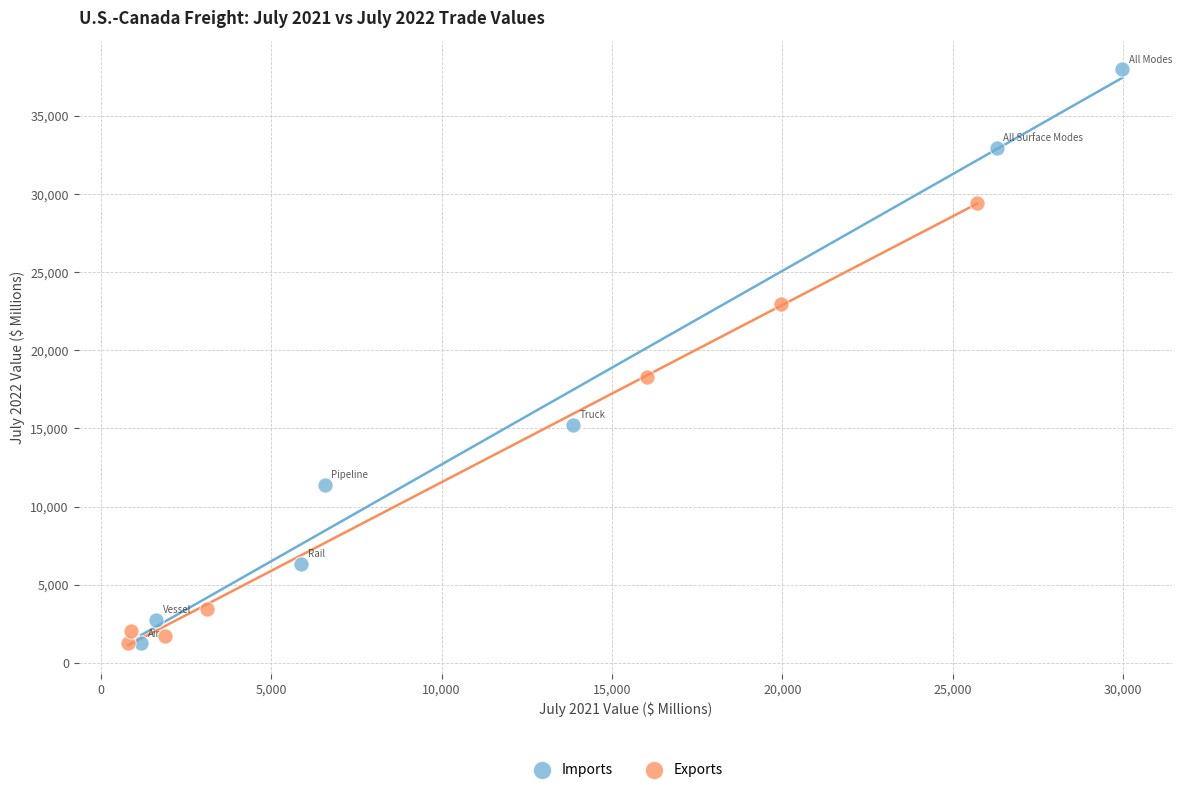

Which series has the largest Y range (max minus min)?

Imports